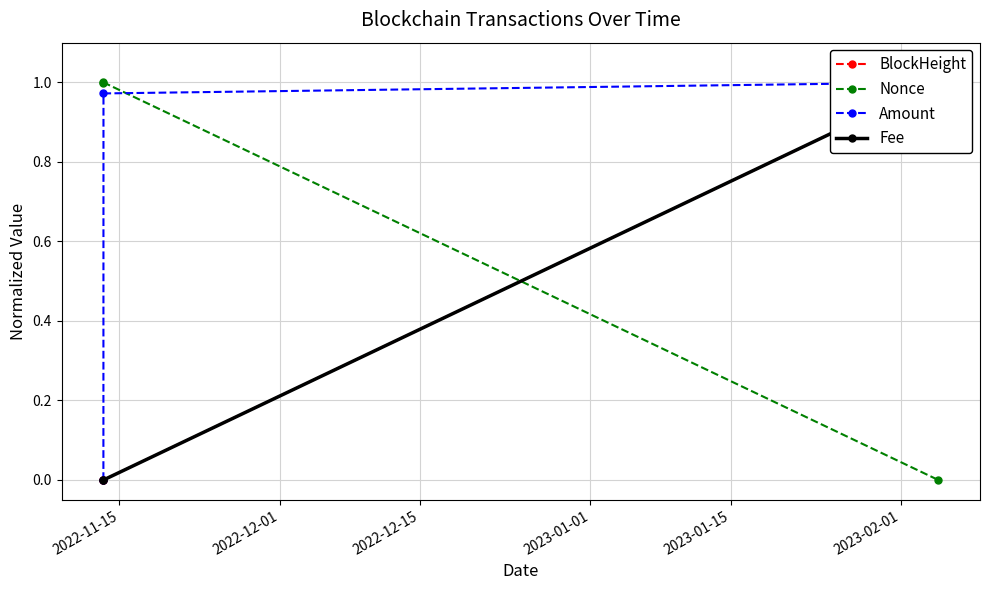

What is the value of the Nonce point at the 2nd from the left?

1.0